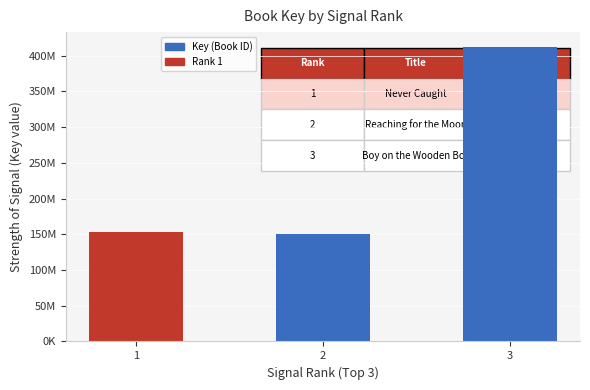

What is the ratio of the value at 2 to the value at 1?

1.0